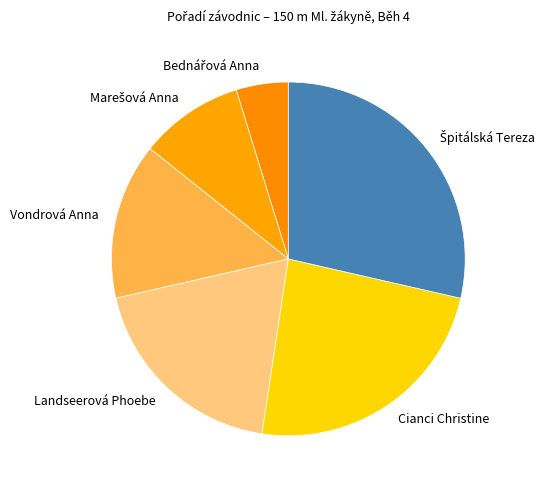

Approximately how many times larger is the value at Landseerová Phoebe compared to Cianci Christine?

0.8